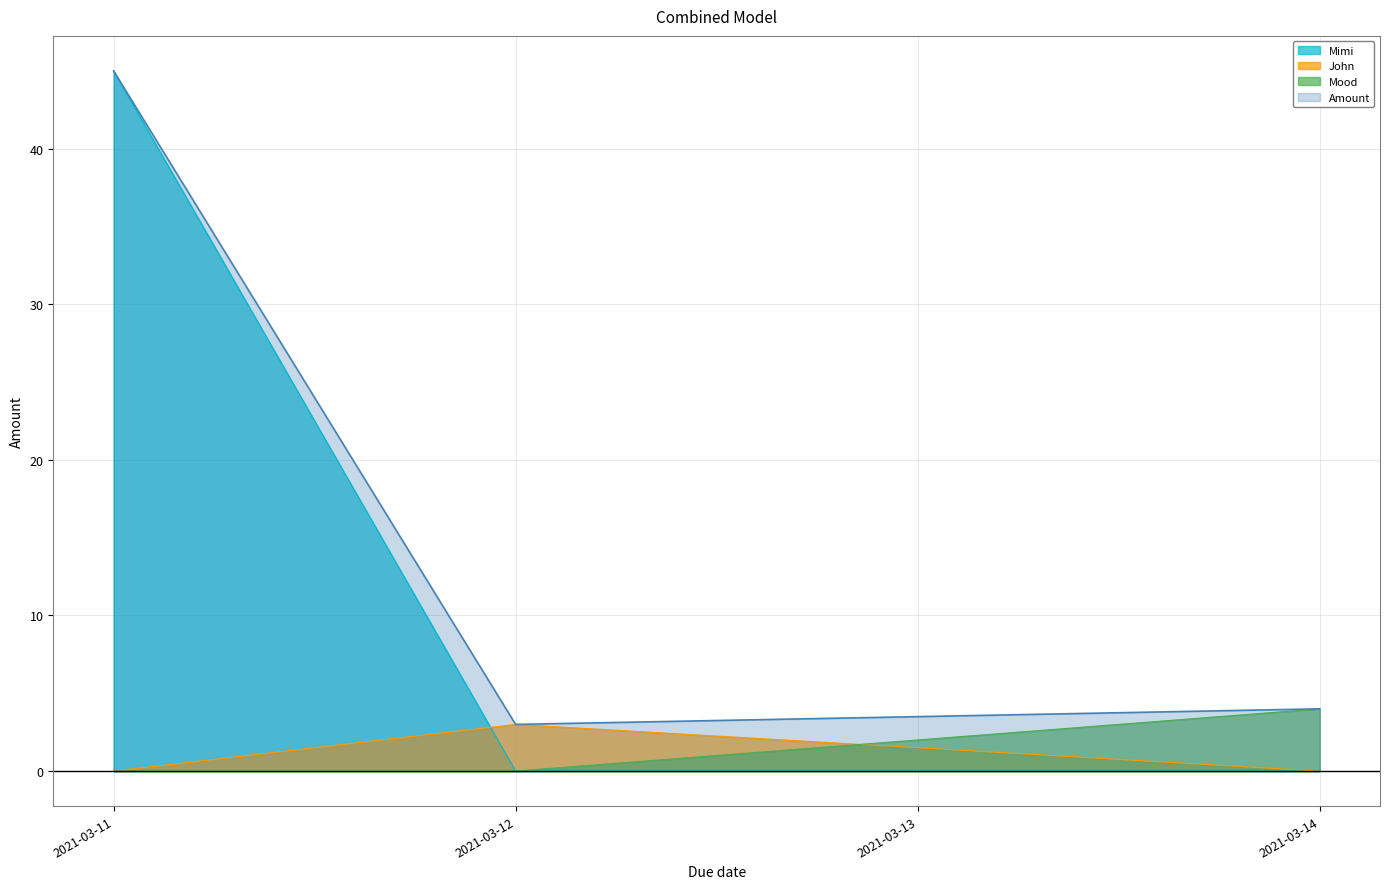

How many values are between 0 and 4?

3